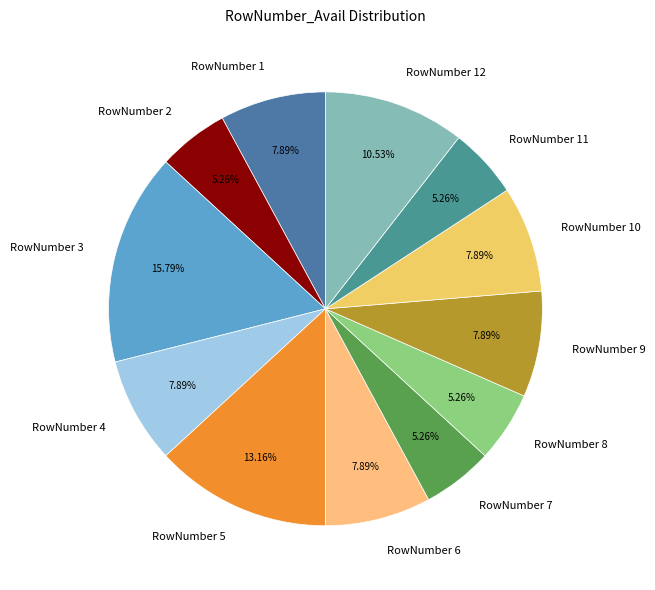

To the nearest percent, what is the difference between the largest and smallest slice percentages?

11%